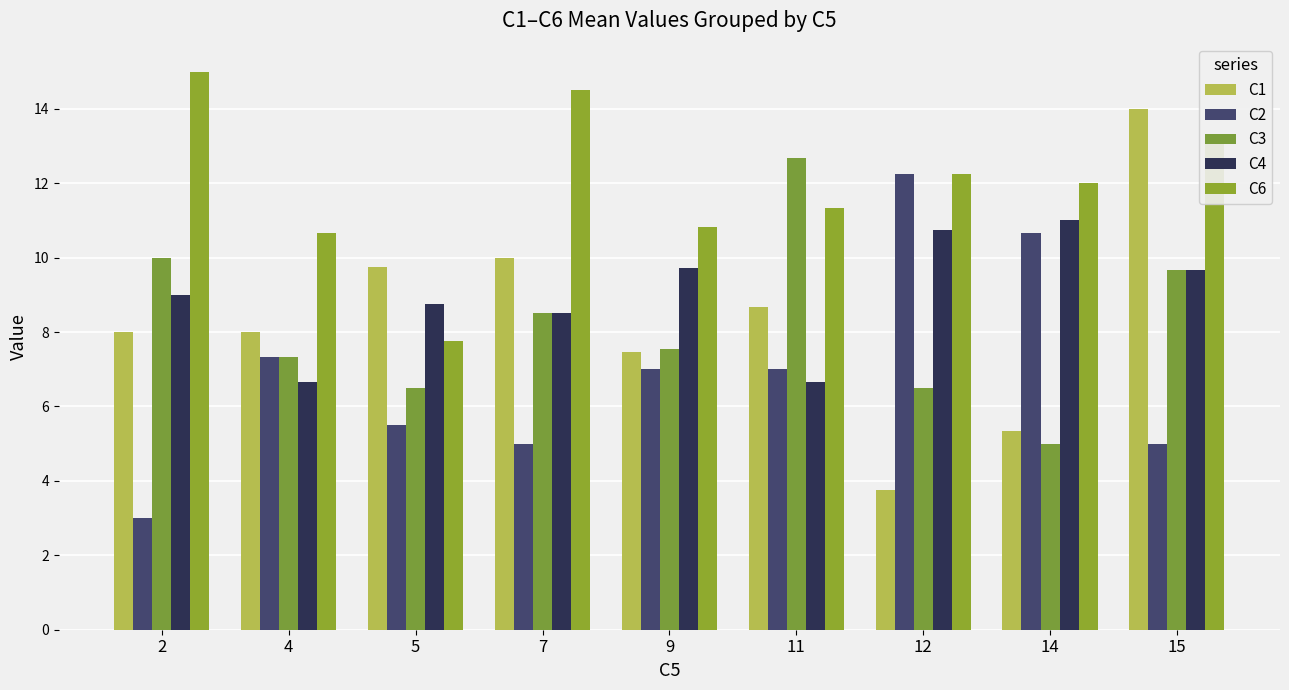

Which series has the widest spread of values?

C1